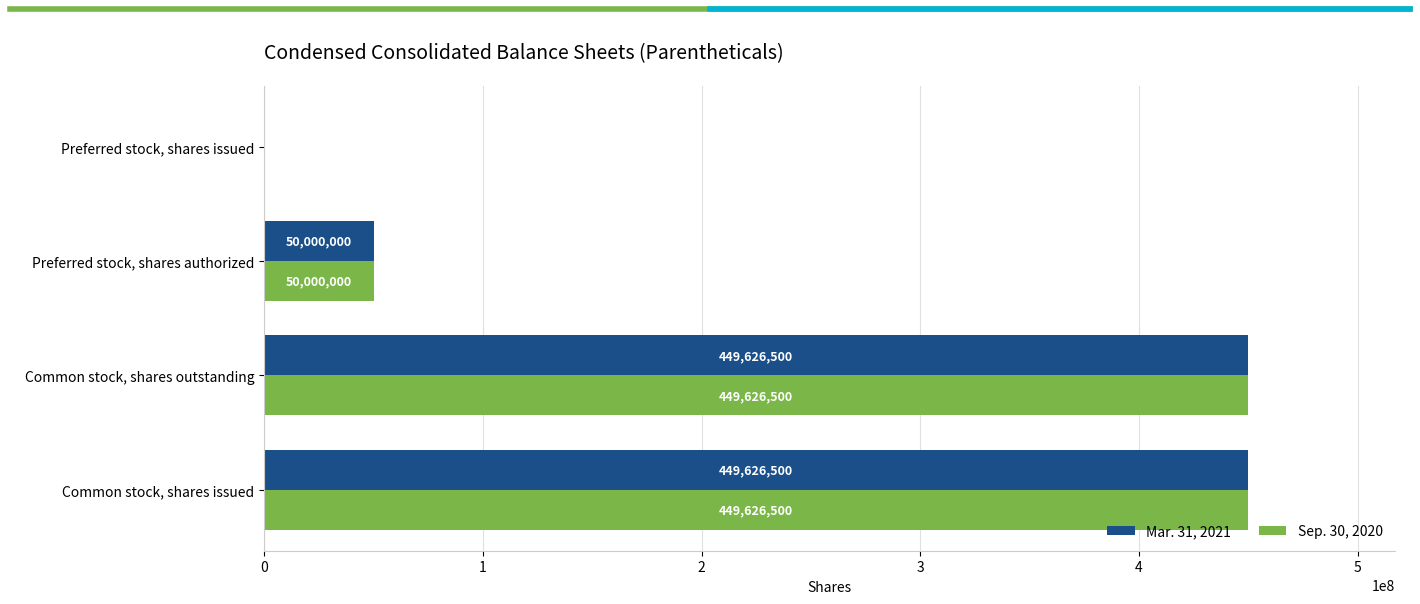

The Sep. 30, 2020 series shows 449626500 at Common stock, shares outstanding. True or false?

True